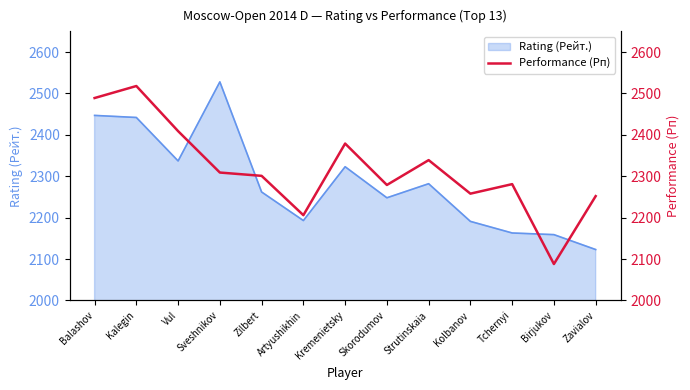

Where is the first local minimum?

Artyushikhin